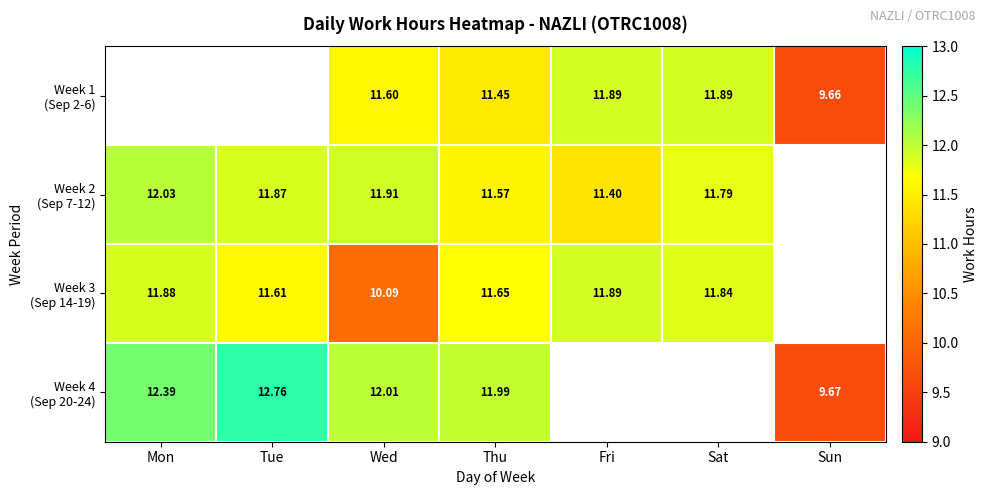

What is the minimum value shown in the chart?

9.7